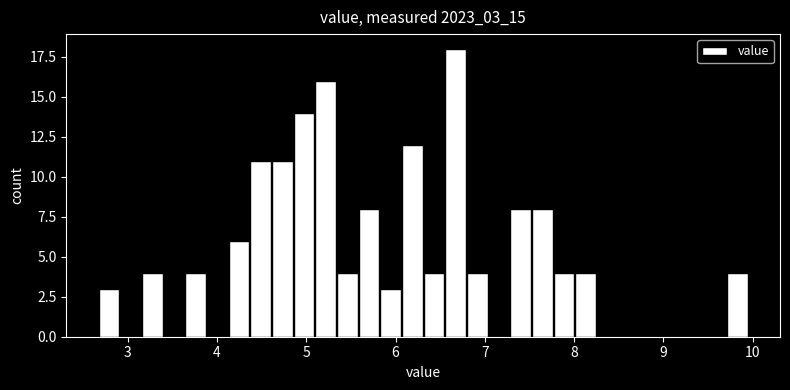

Read against the x-axis, roughly where is the centre of the tallest bar?

6.7